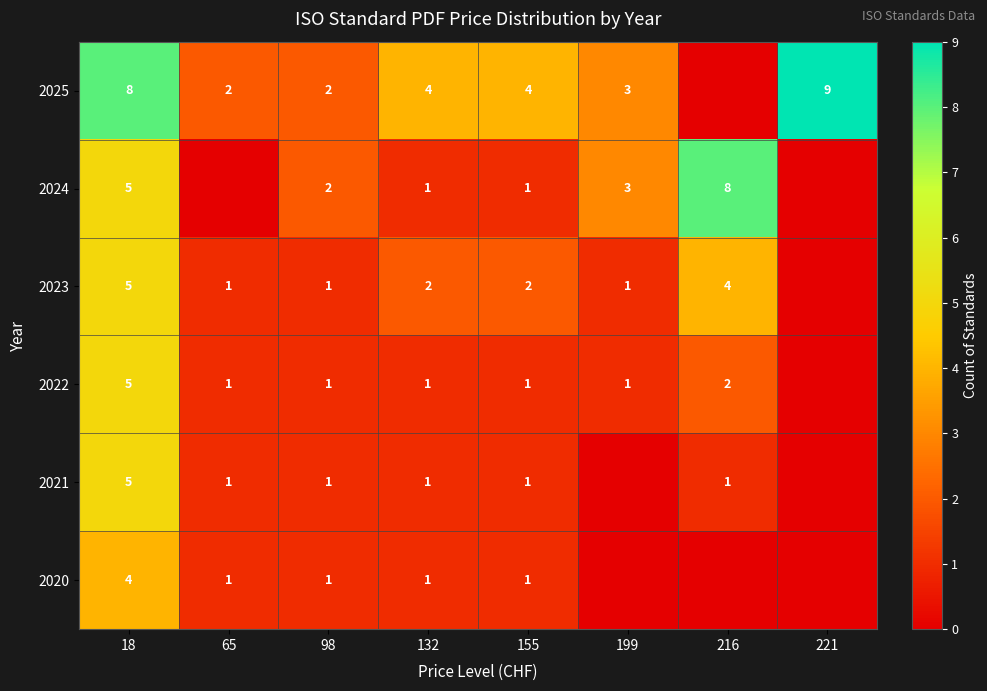

At which category is the sum across all series the highest?

18